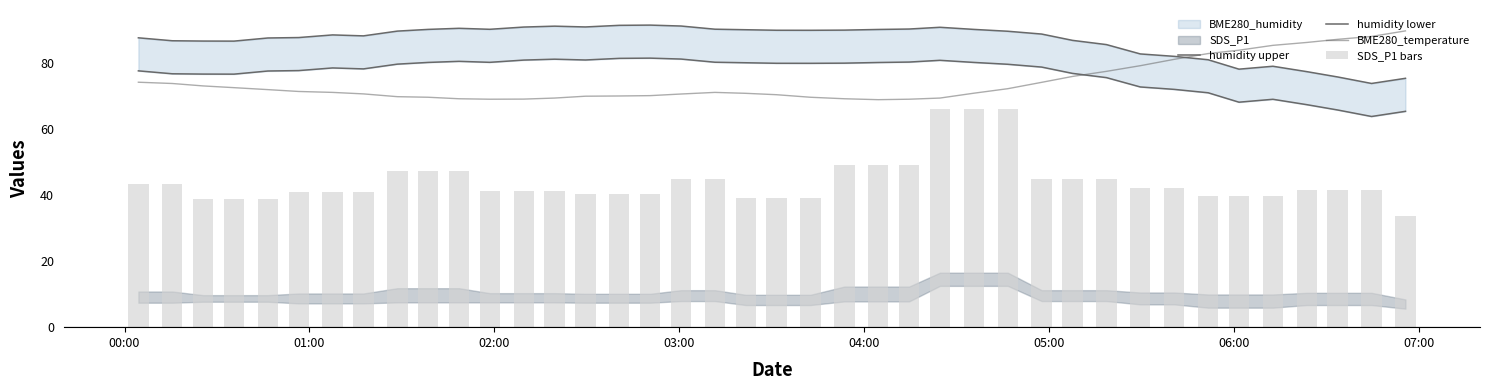

What is the average value of the humidity lower series?

76.9